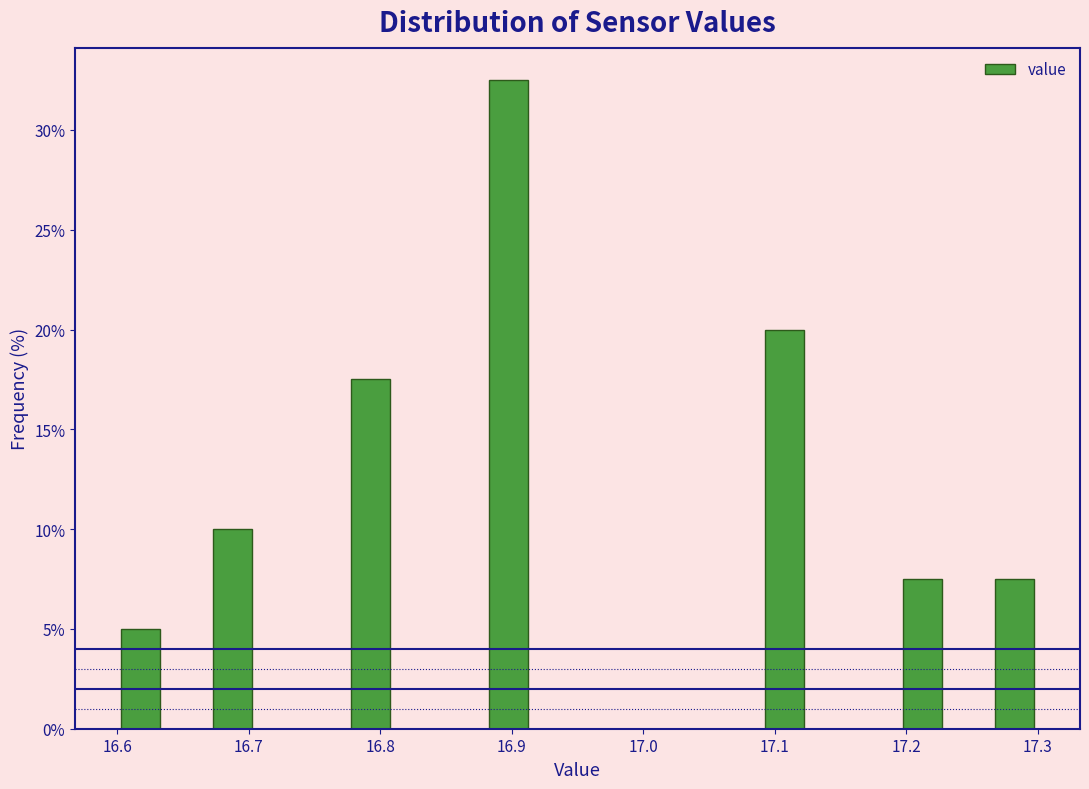

Read against the x-axis, roughly where is the centre of the tallest bar?

16.90